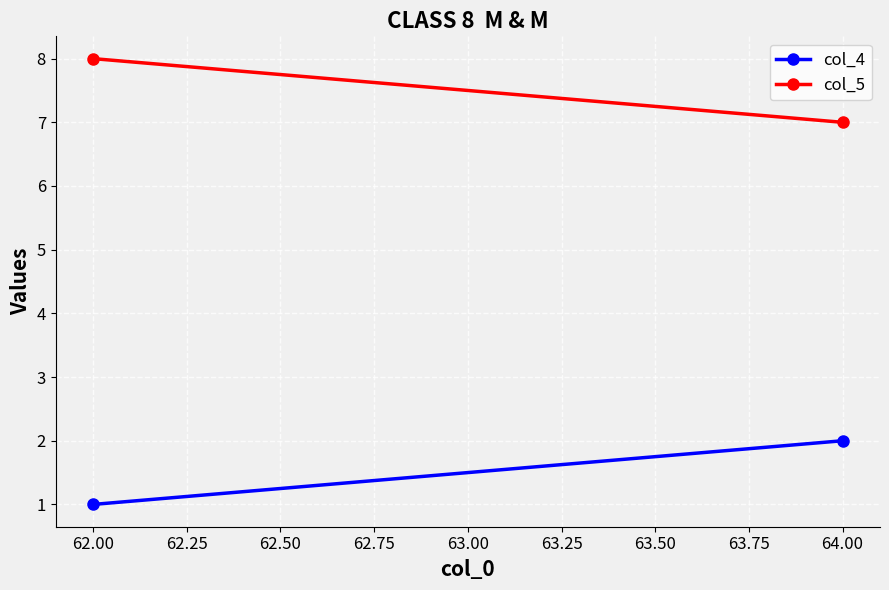

Which series changed the most between 62.00 and 64.00?

col_4